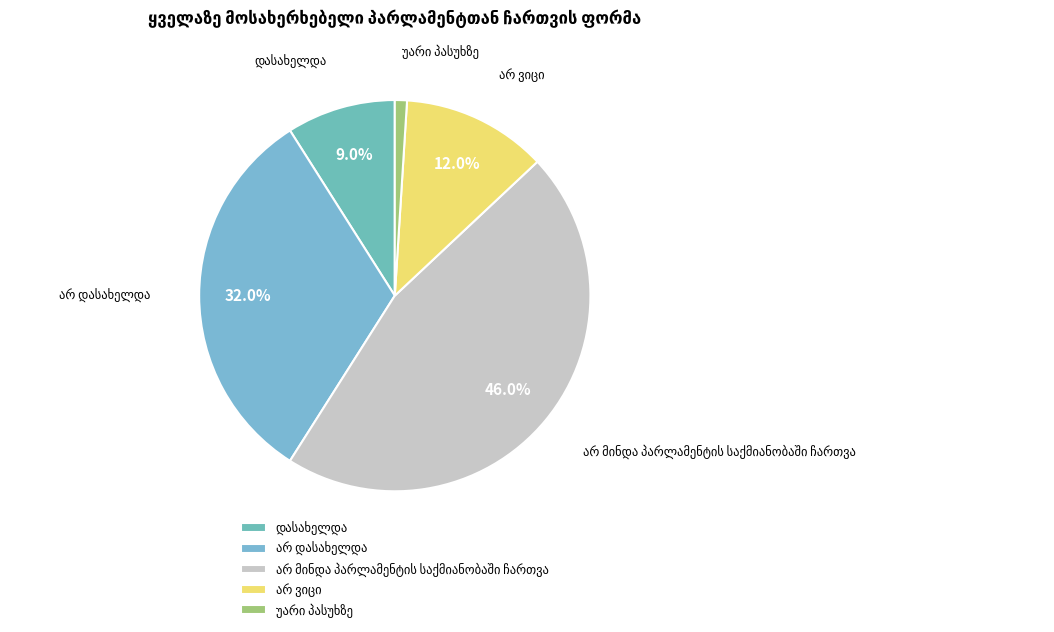

Is there a majority slice in this chart?

No